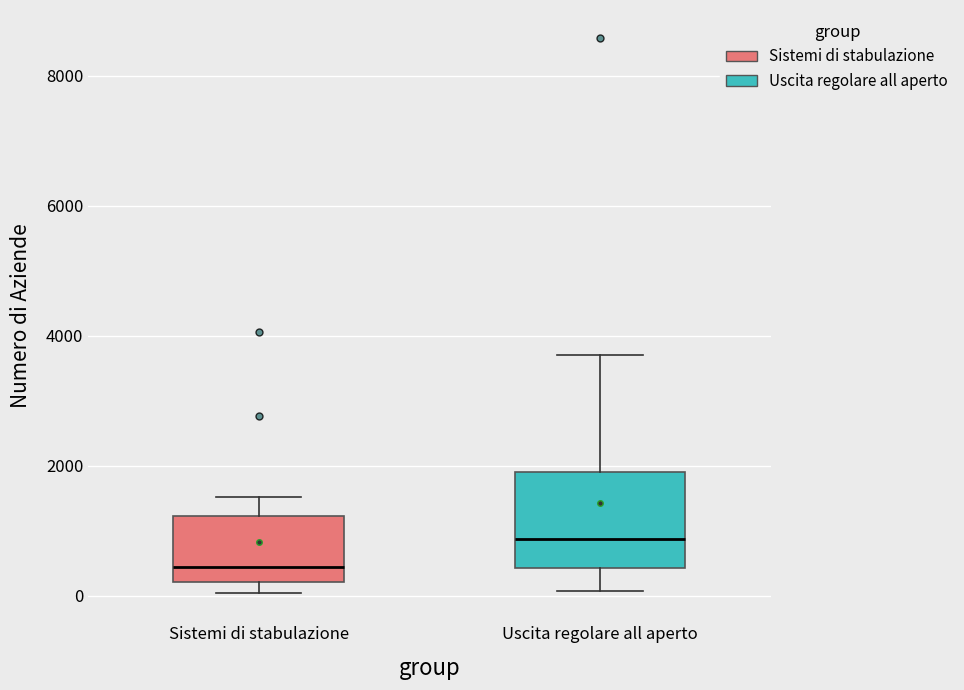

Reading left to right, transcribe this box plot: for each box, give where its median line is, the range the box spans, and where its two whiskers end, as read against the y-axis. The values are not printed on the chart, so give them approximately, as read against the axis.

Sistemi di stabulazione: median 400, box 200 to 1200, whiskers 0 to 1600
Uscita regolare all aperto: median 800, box 400 to 2000, whiskers 0 to 3800